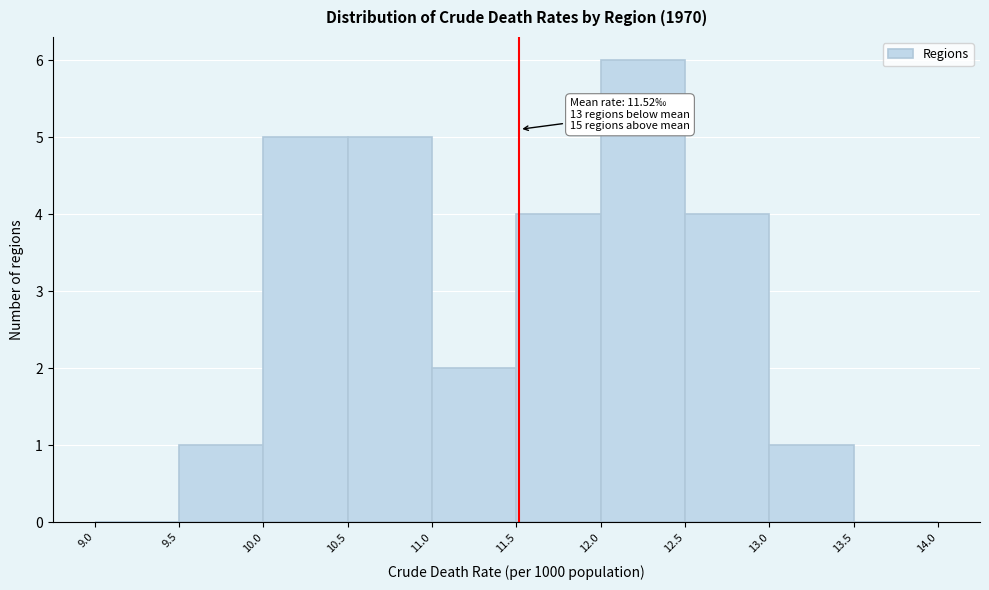

Which range on the x-axis has the tallest bar?

12.0 to 12.5